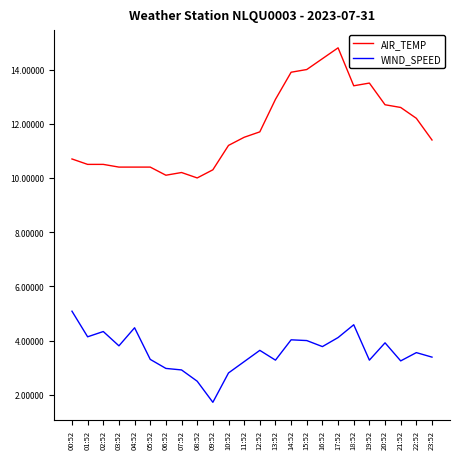

What is the difference between the highest and lowest values at 23:52?

8.0